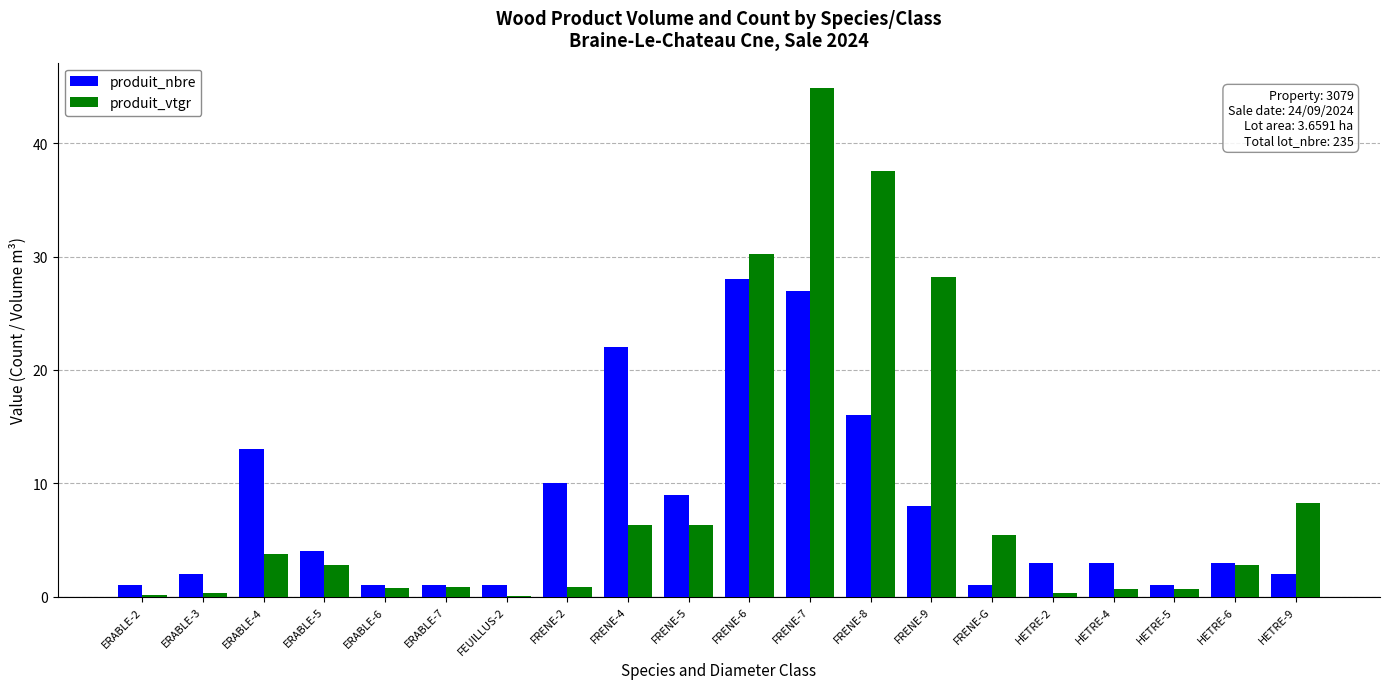

What is the greatest value displayed?

44.9